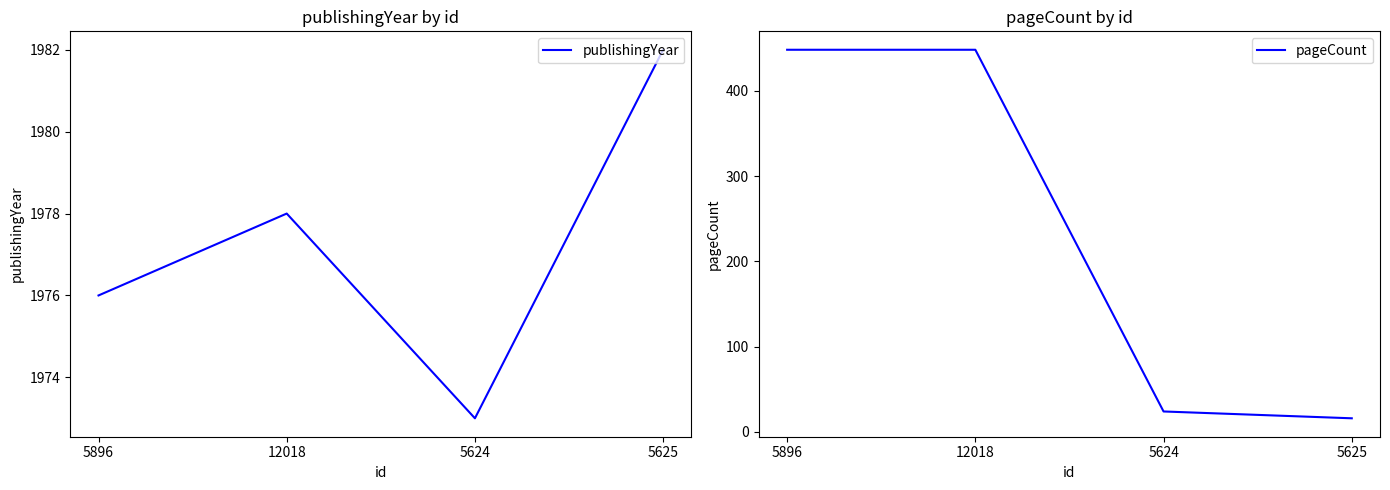

At how many categories does at least one series exceed 1320?

4